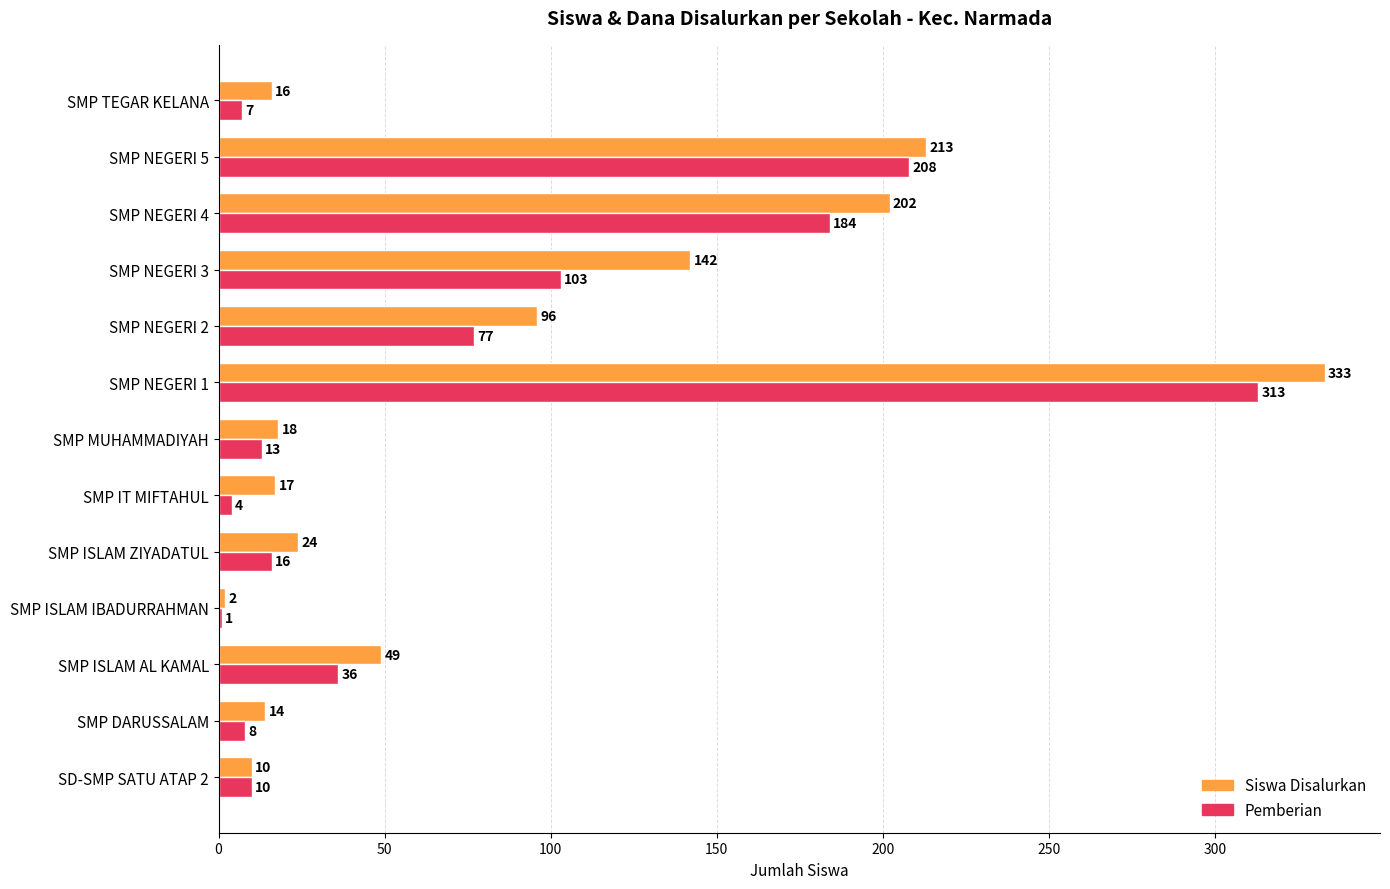

What is the sum of all Siswa Disalurkan values?

1136